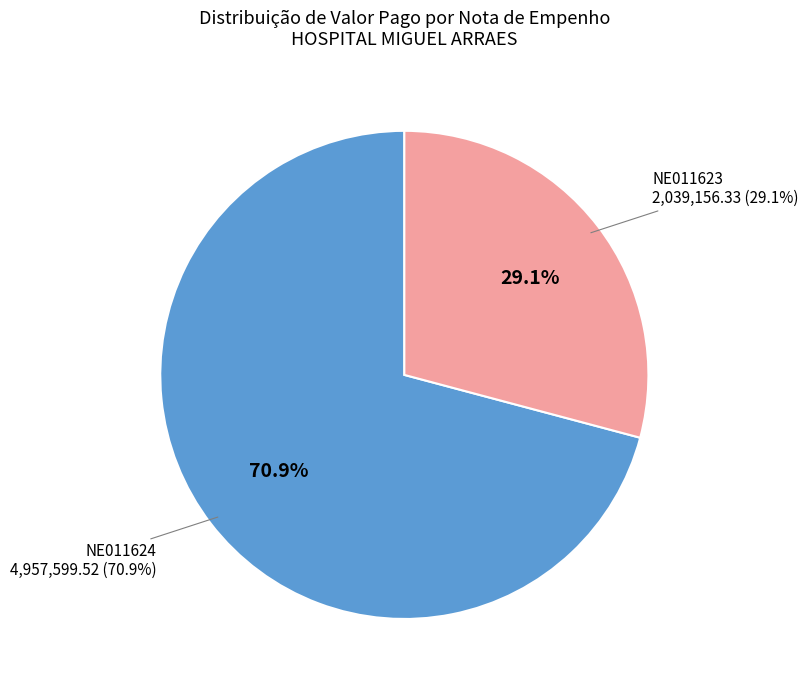

To the nearest percent, what is the difference between the HOSPITAL MIGUEL ARRAES (2020NE011623) and HOSPITAL MIGUEL ARRAES (2020NE011624) slice percentages?

42%